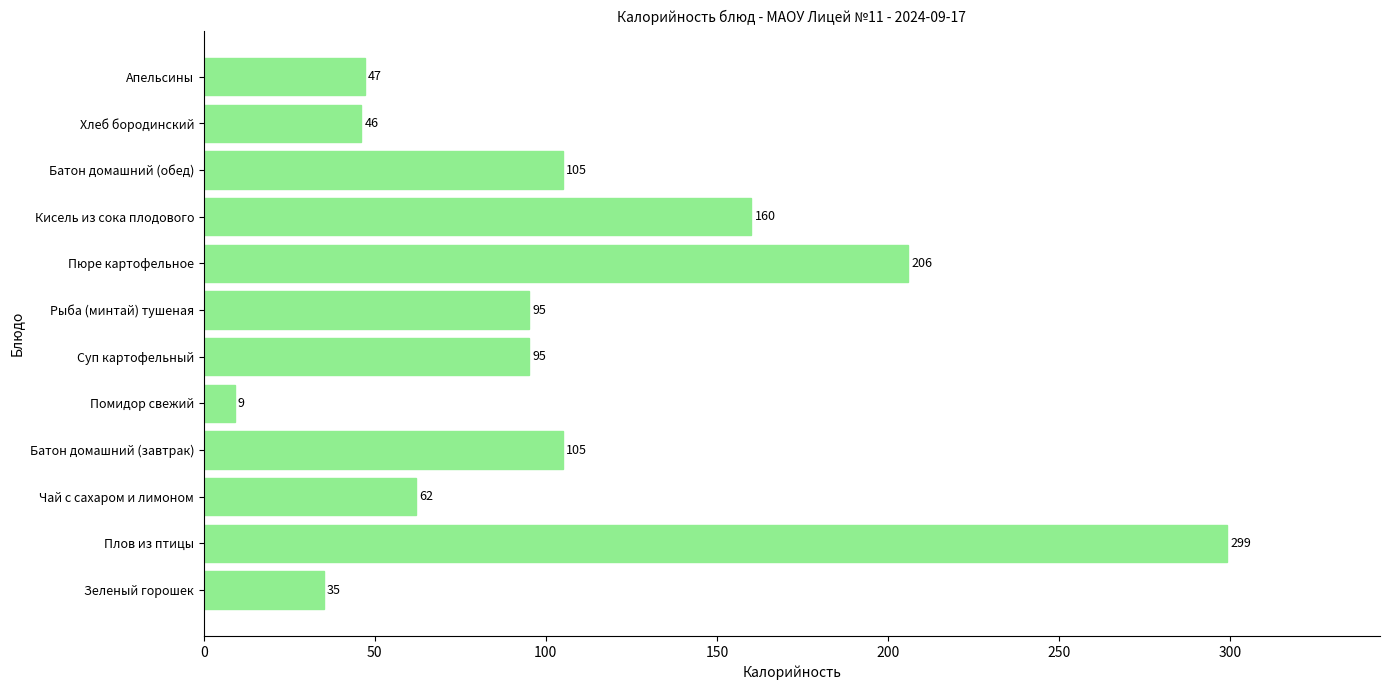

At which category does the chart reach its peak across all series?

Плов из птицы